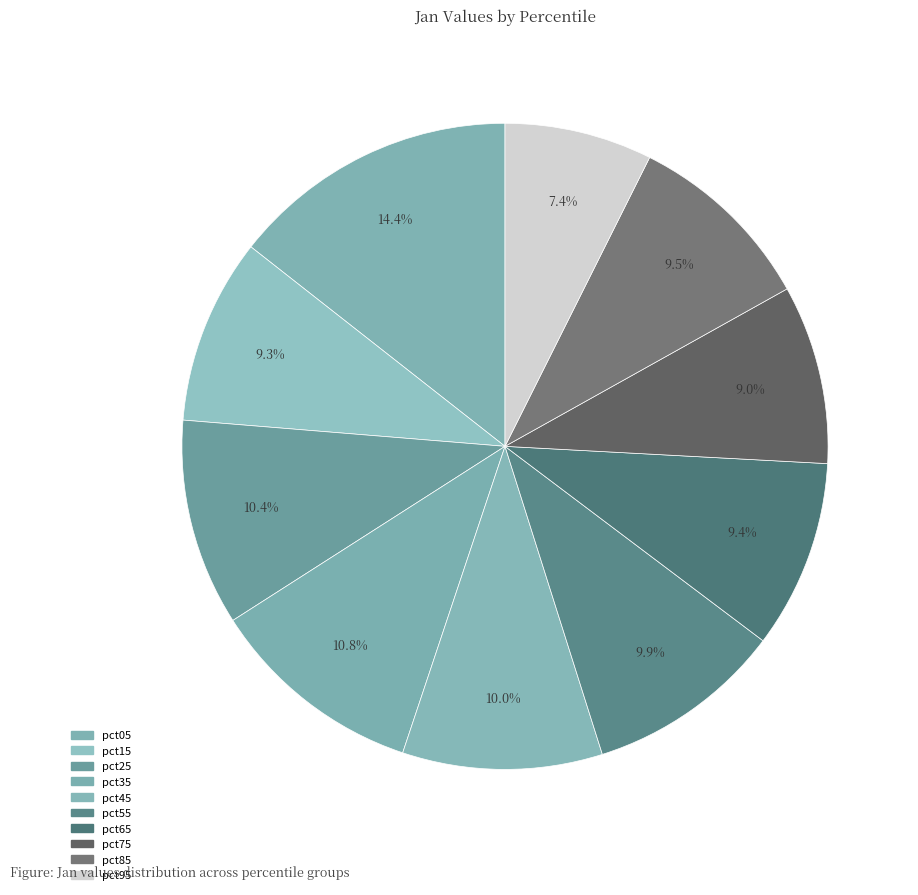

Does pct85 represent more than half of the total?

No